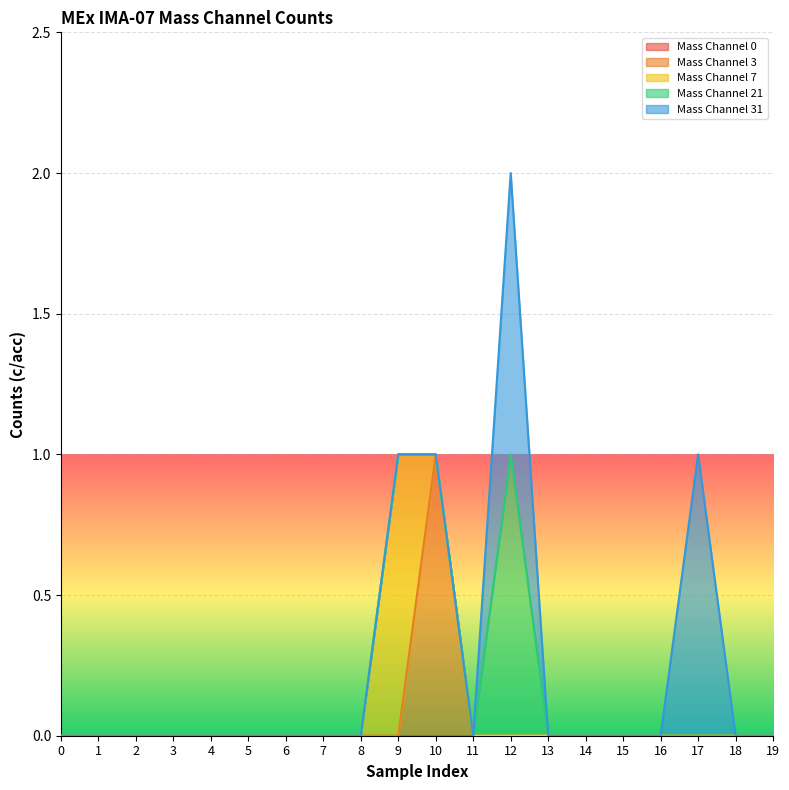

True or false: Mass Channel 3 and Mass Channel 21 cross at least once.

False